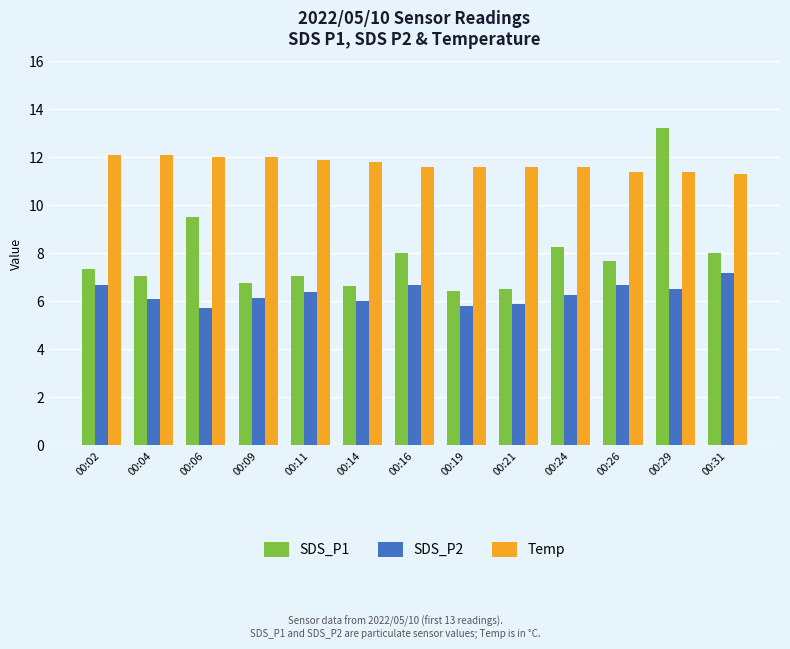

What is the greatest value displayed?

13.2